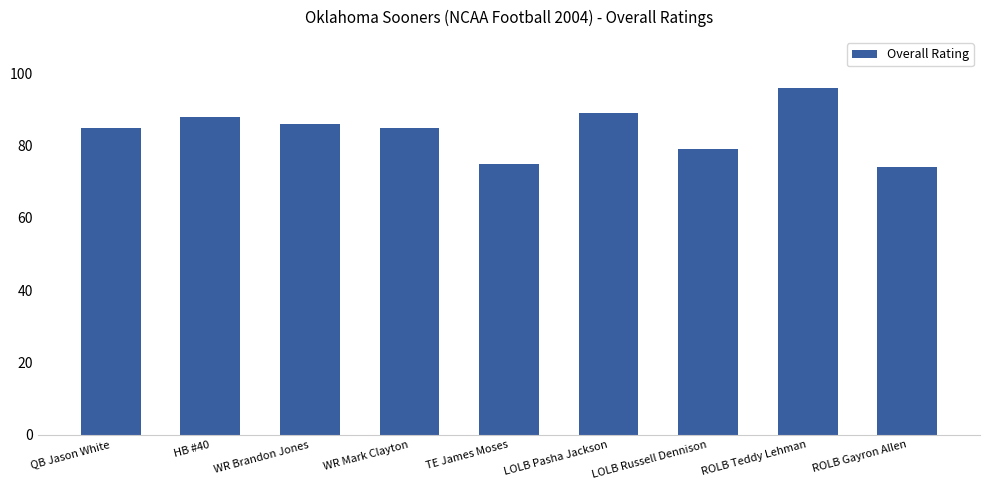

Reading right to left, what are all the values shown in this chart?

ROLB Gayron Allen=74	ROLB Teddy Lehman=96	LOLB Russell Dennison=79	LOLB Pasha Jackson=89	TE James Moses=75	WR Mark Clayton=85	WR Brandon Jones=86	HB #40=88	QB Jason White=85